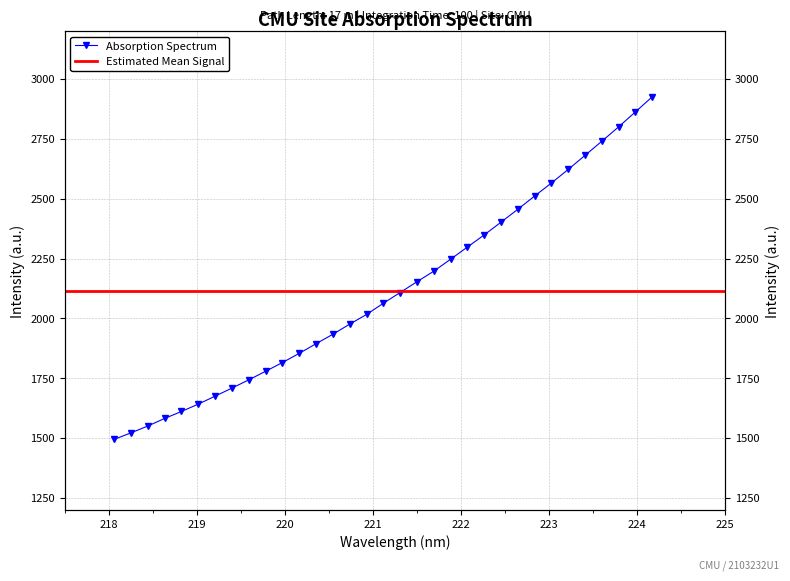

The value at 223.9802 is 2863.0. True or false?

True